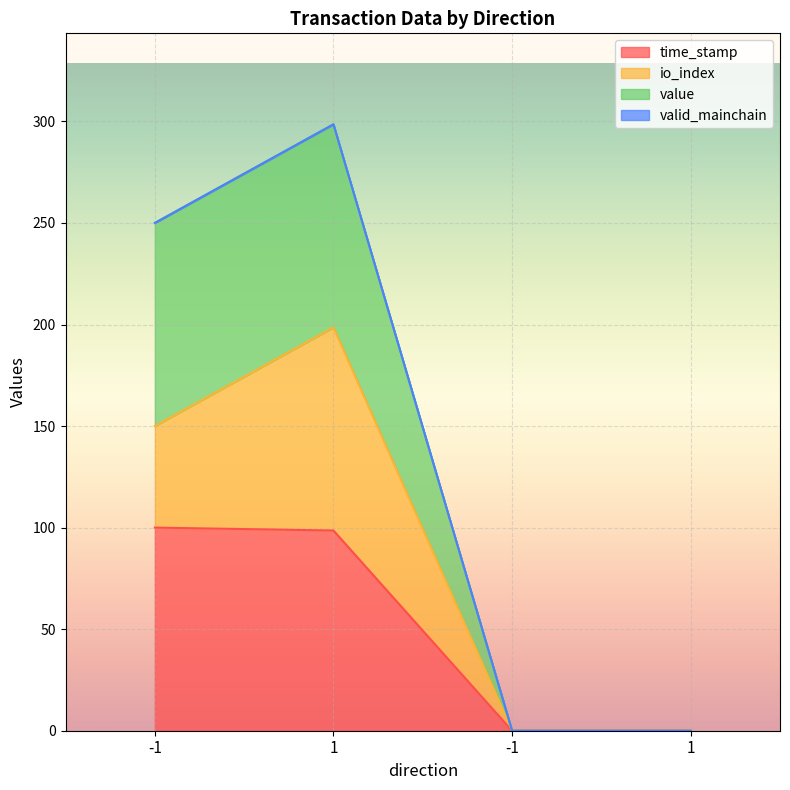

At which label does time_stamp first exceed 98?

-1